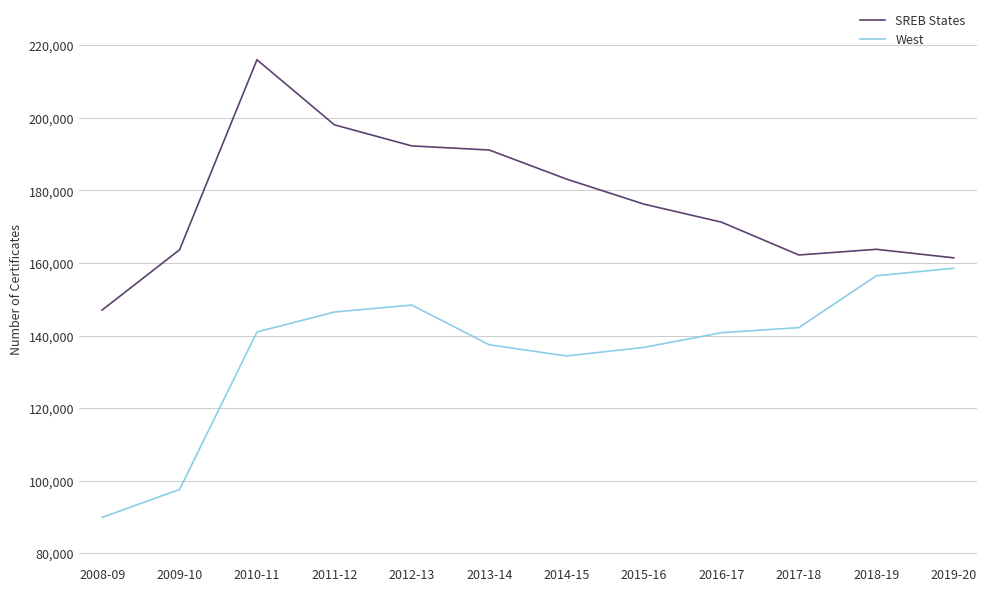

At which category is the sum across all series the highest?

2010-11